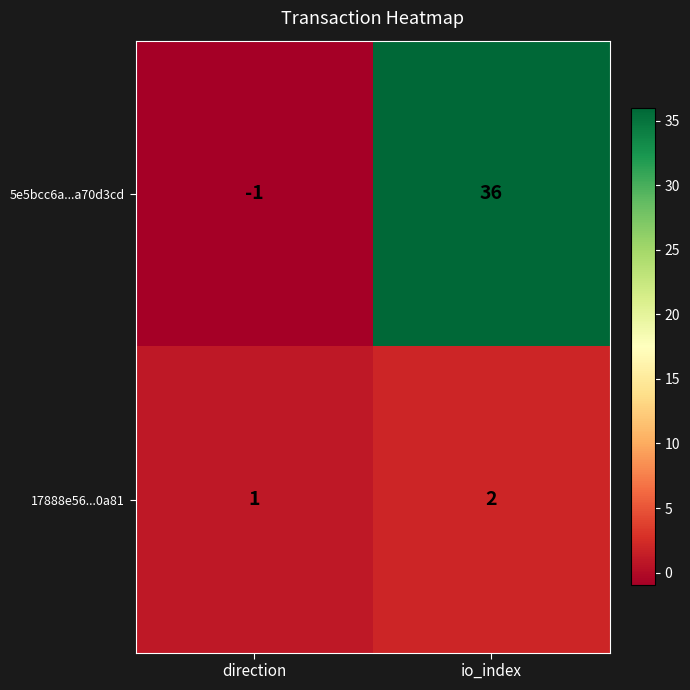

At which category is the sum across all series the highest?

io_index